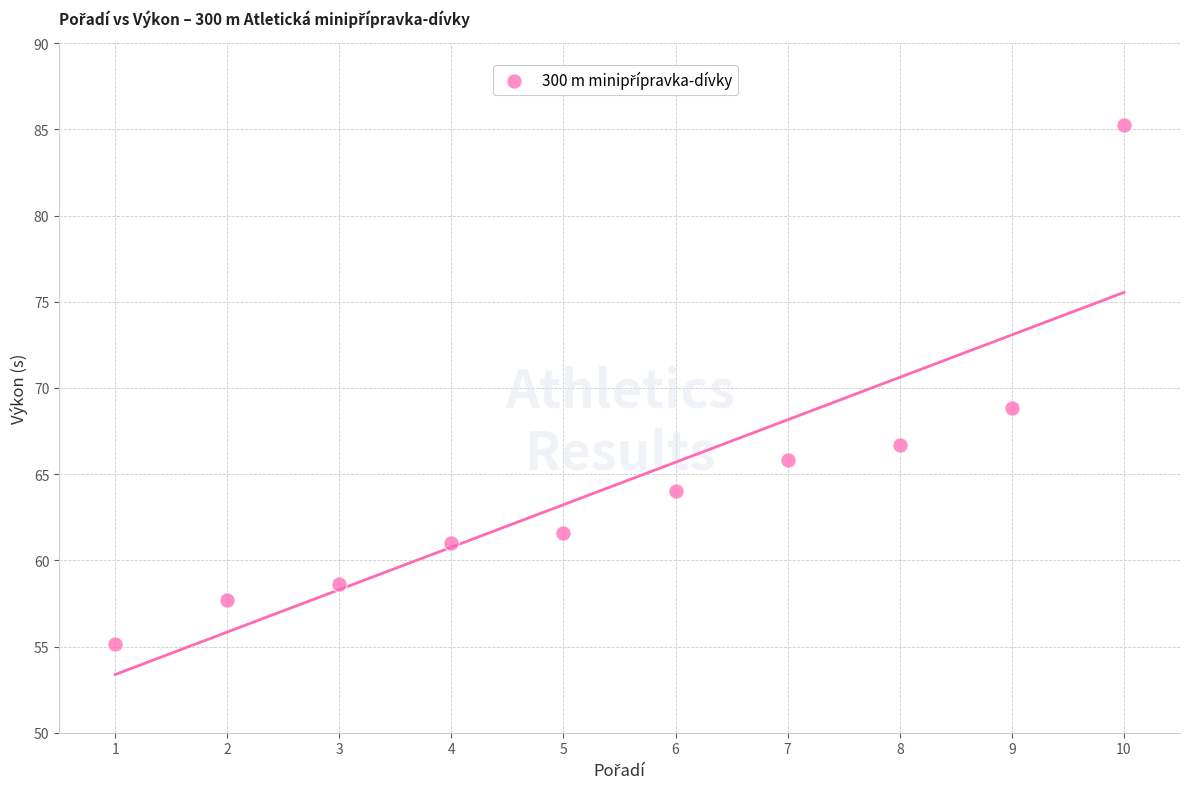

What is the average Y value?

64.5